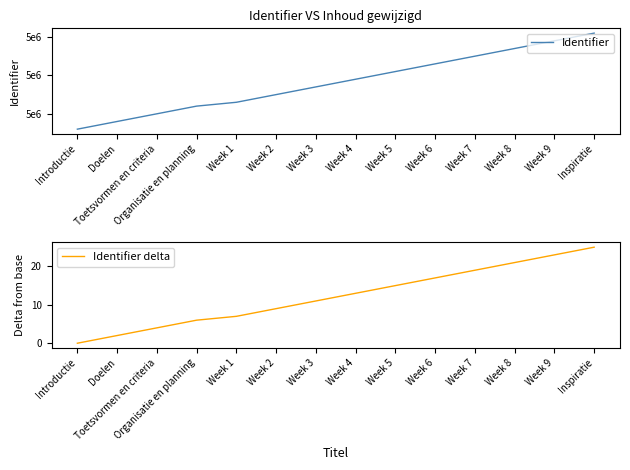

Between Week 8 and Week 3, which is larger?

Week 8